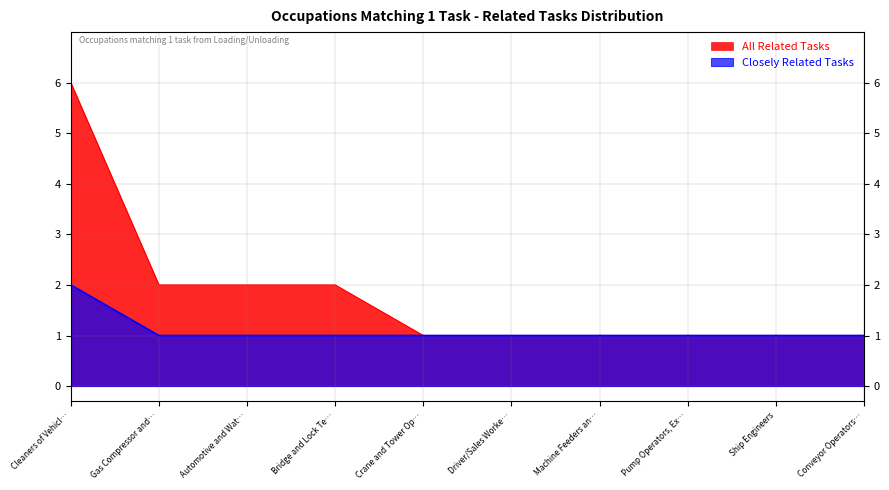

What is the sum of the All Related Tasks values at Crane and Tower Op… and Pump Operators, Ex…?

2